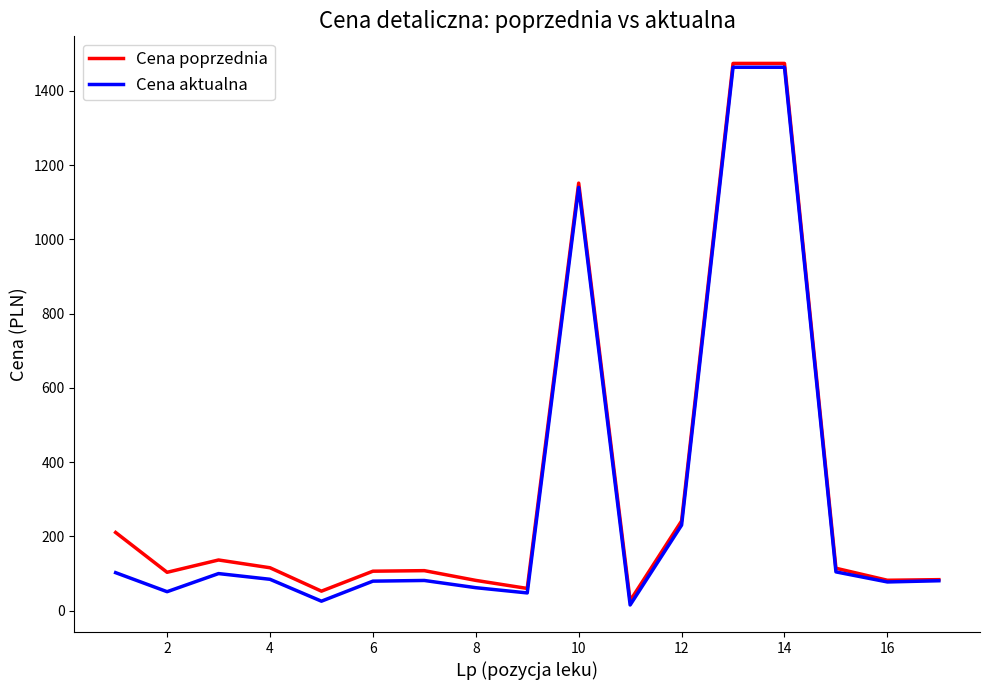

What is the greatest value displayed?

1474.0